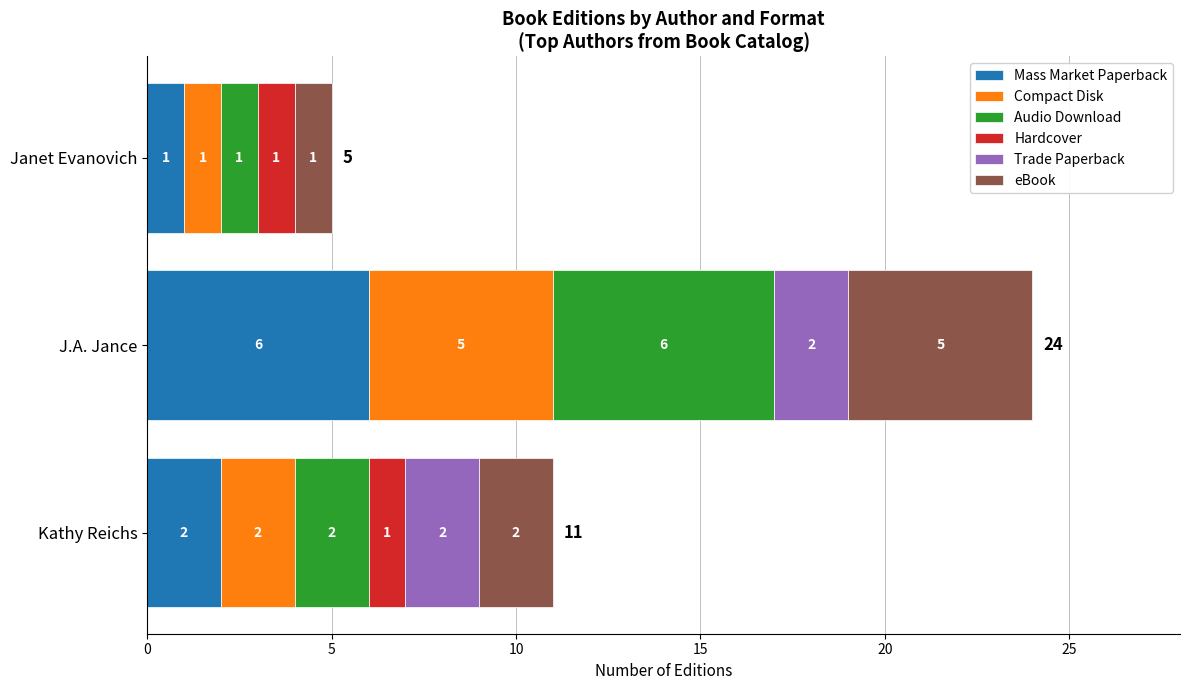

What is the sum of the Mass Market Paperback values at Kathy Reichs and J.A. Jance?

8